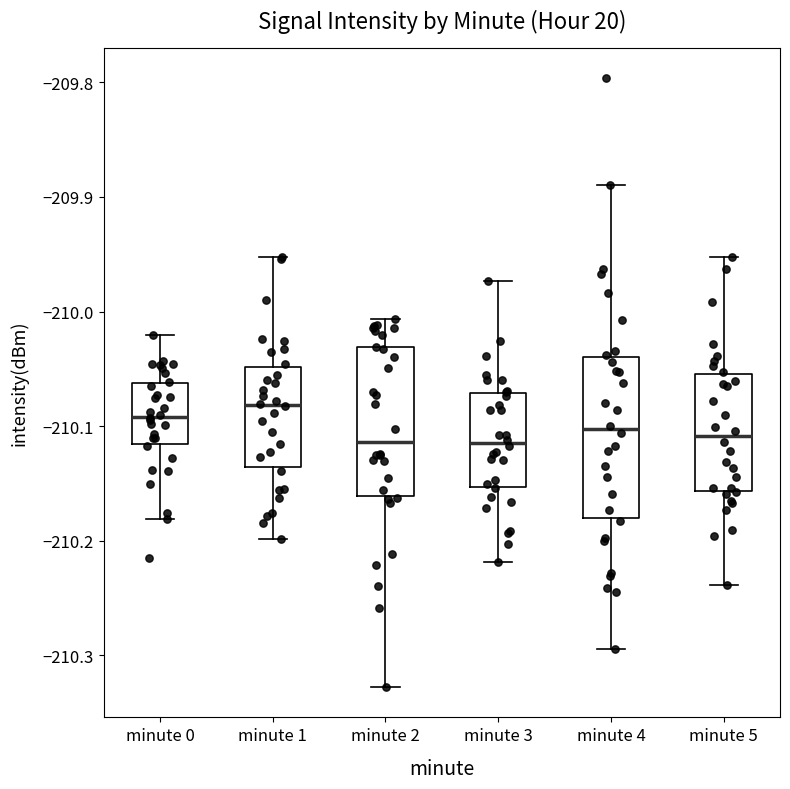

Where is the upper edge of the box for minute 0 on the y-axis? The values are not printed on the chart, so give them approximately, as read against the axis.

-210.06